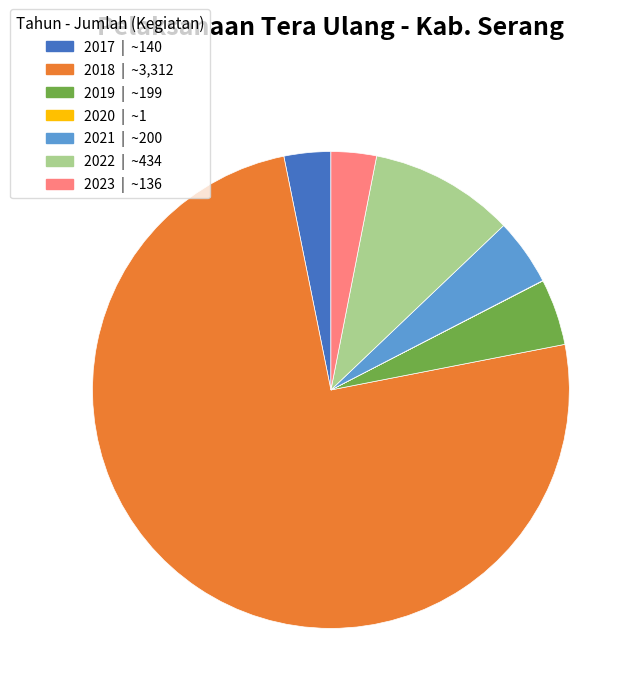

Is it true that 2018 is 75% of the pie?

True